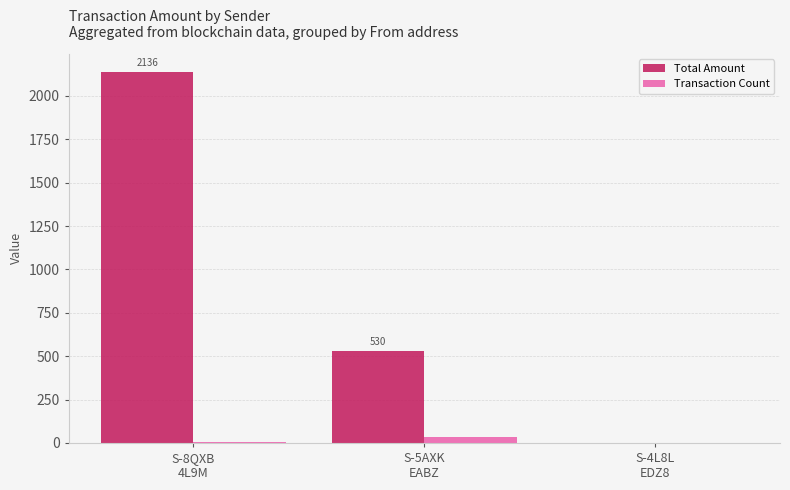

What is the sum of all Transaction Count values?

40.0